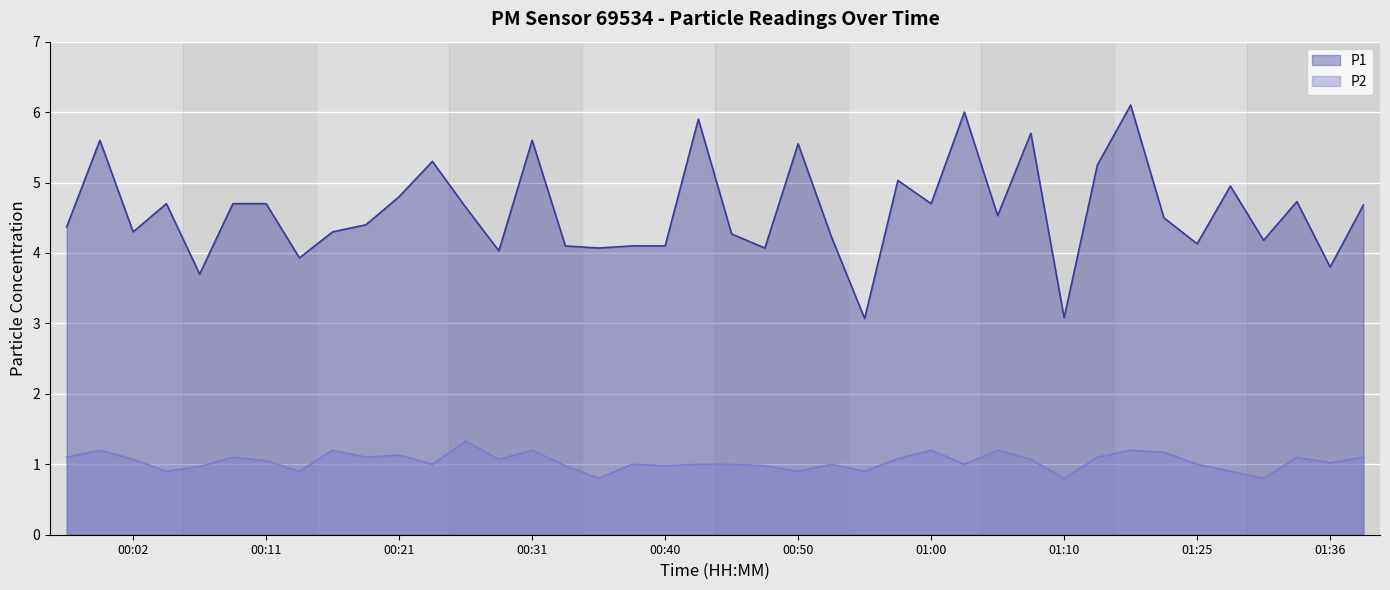

The P2 series shows 1.1 at 00:23. True or false?

True